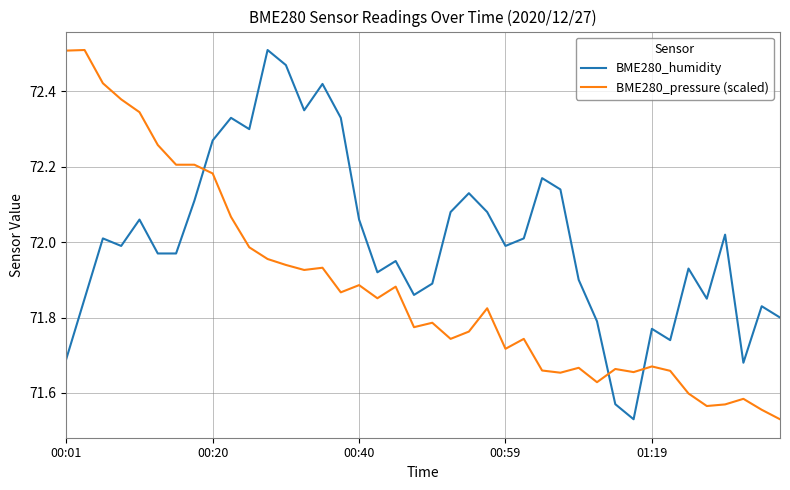

Which series has the largest total across all categories?

BME280_humidity